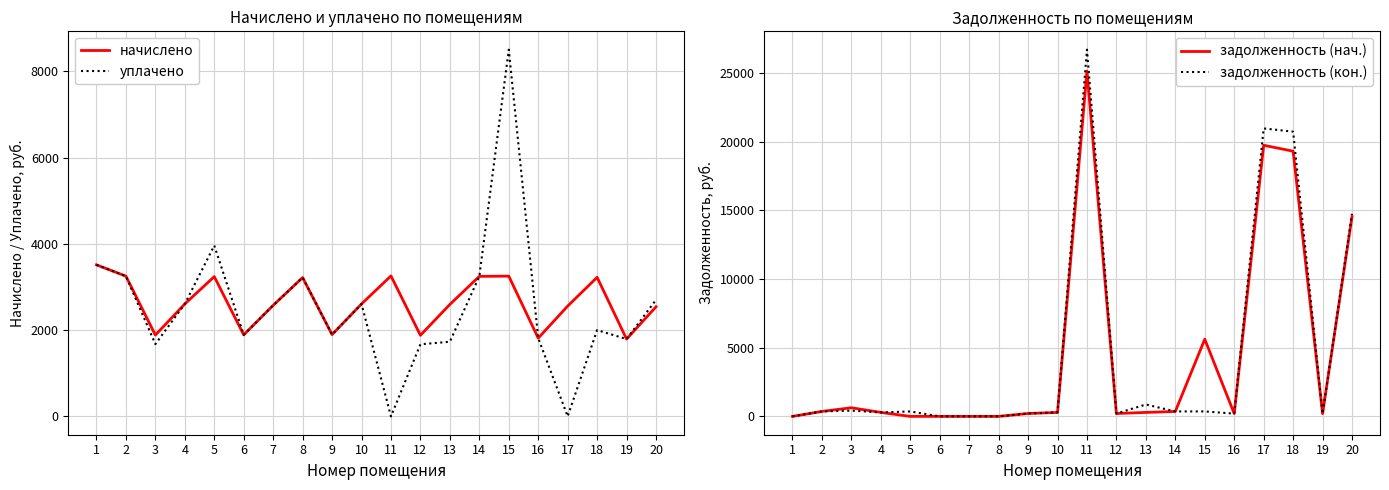

Reading left to right, extract all data points from this chart.

начислено: 3512.7	3250.5	1884.8	2605.9	3239.6	1890.2	2573.1	3217.7	1895.7	2605.9	3255.9	1879.3	2595.0	3245.0	3250.5	1813.7	2556.7	3223.2	1791.9	2540.3
уплачено: 3512.7	3250.5	1675.4	2605.9	3959.4	1890.2	2573.1	3217.7	1895.7	2605.9	0.0	1670.5	1730.0	3245.0	8499.2	1813.7	0.0	2000.0	1791.9	2700.0
задолженность (нач.): 0.0	361.2	629.0	289.5	0.0	0.0	0.0	0.0	210.6	289.5	25150.5	208.8	288.3	360.6	5623.4	201.5	19749.4	19316.5	199.1	14553.6
задолженность (кон.): 0.0	361.2	421.6	289.5	361.0	0.0	0.0	0.0	210.6	289.5	26712.4	208.8	866.1	360.6	361.2	201.5	20976.0	20741.2	199.1	14753.7